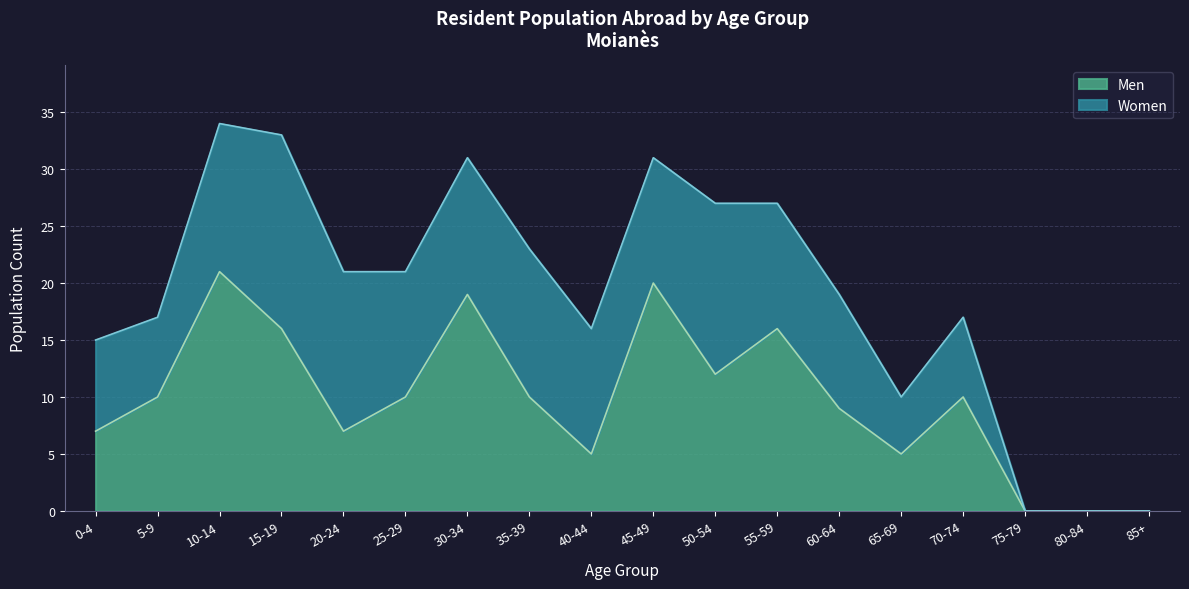

Which has a higher value, 10-14 or 0-4?

10-14